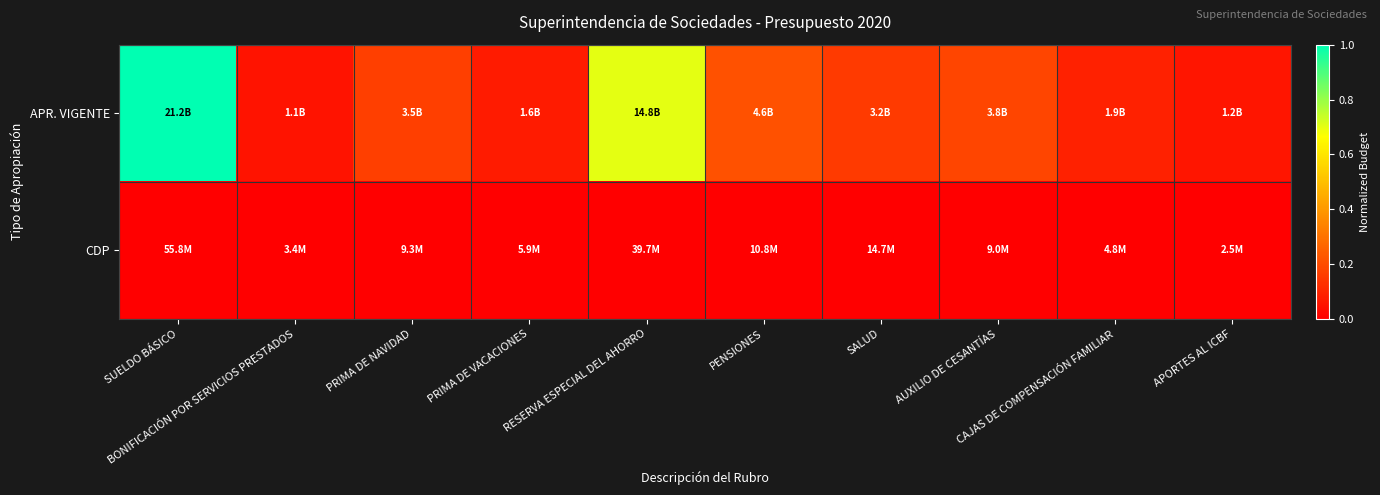

Between RESERVA ESPECIAL DEL AHORRO and AUXILIO DE CESANTÍAS, which series saw the biggest shift?

APR. VIGENTE